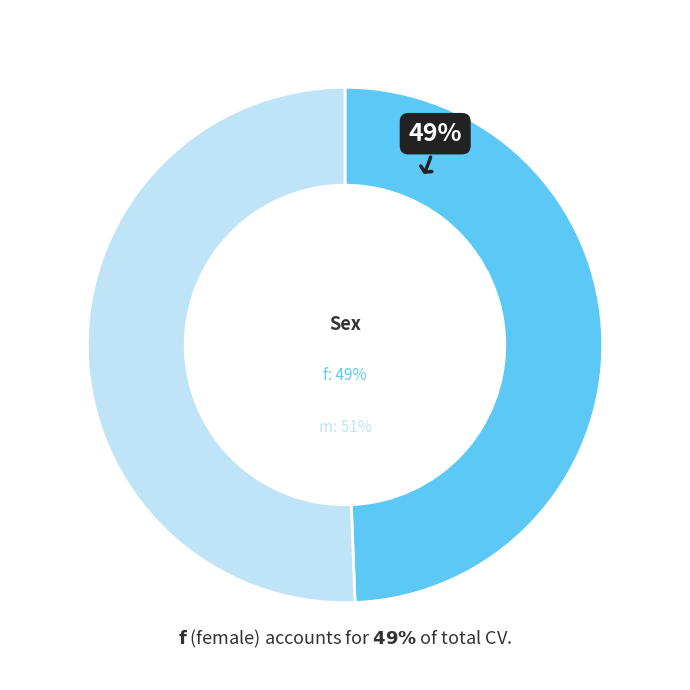

Which series has the largest range (max minus min)?

m